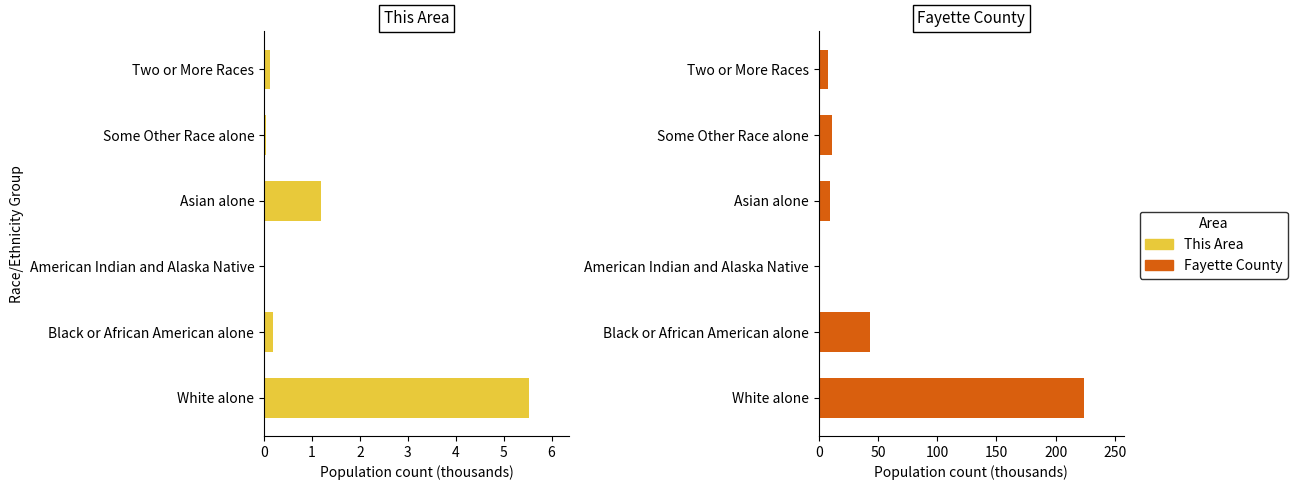

The This Area series shows 0.0 at Two or More Races. True or false?

False